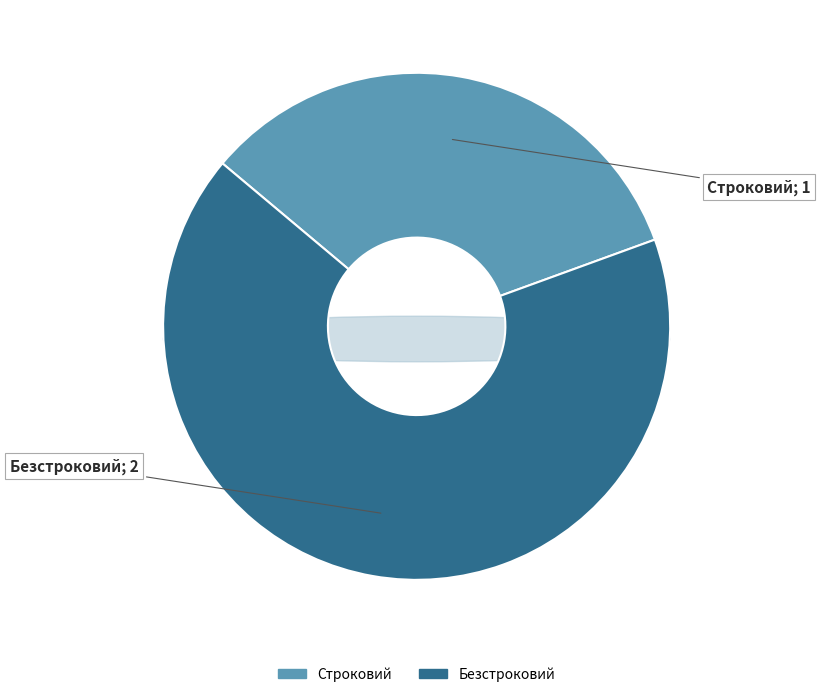

What is the majority slice?

Безстроковий